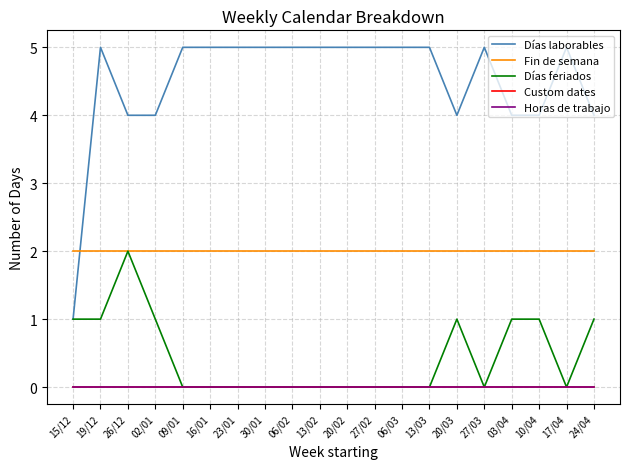

Does the chart display data point markers on the line(s)?

No